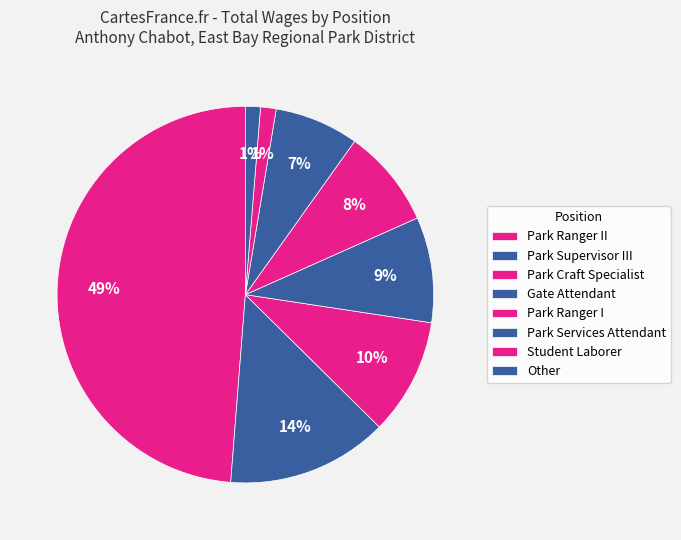

How many segments does this pie chart have?

8